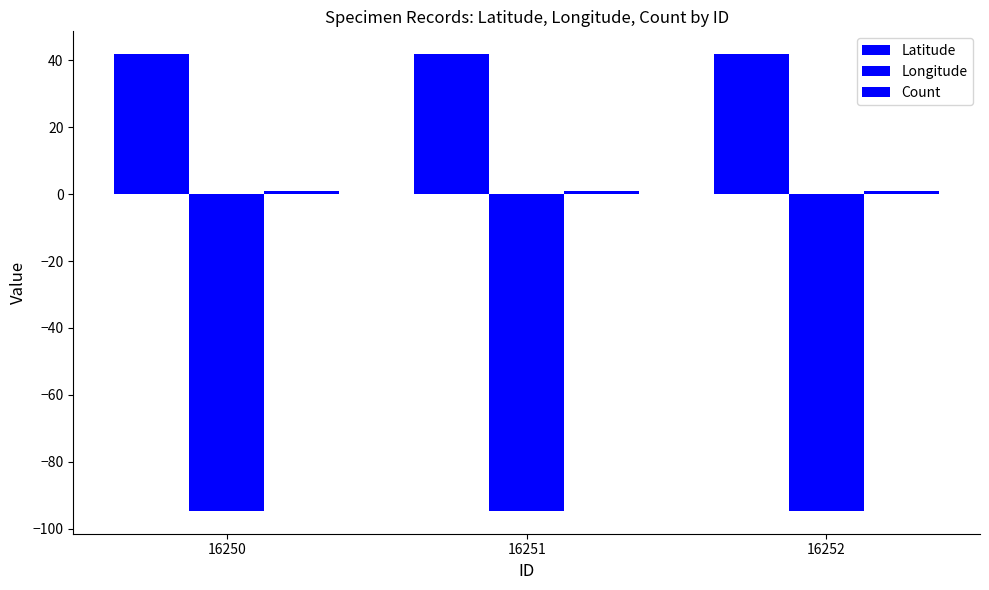

List the labels in order of Longitude value, largest first.

16250, 16251, 16252